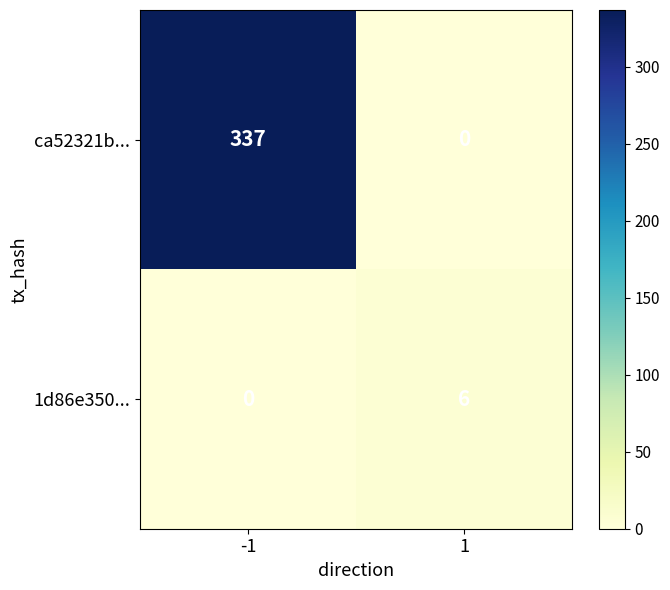

What is the average value of the 1d86e350... series?

3